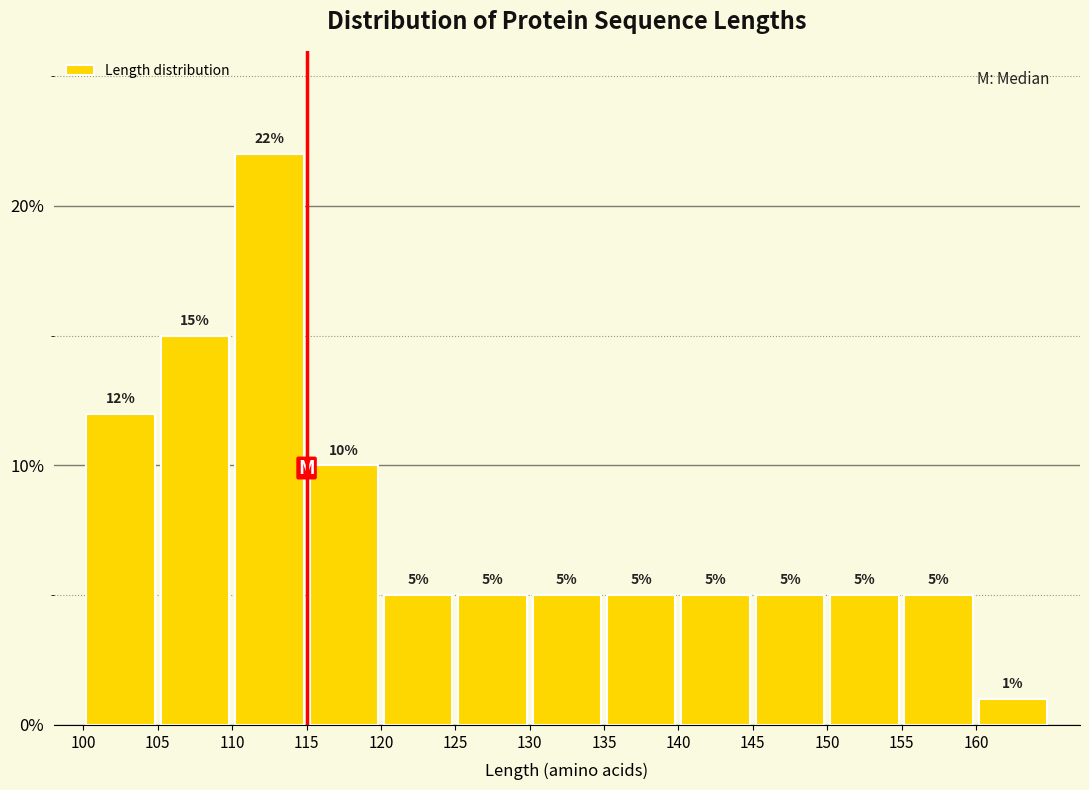

Reading left to right, list every bar in this chart as the range it spans on the x-axis followed by its height.

100 to 105: 12
105 to 110: 15
110 to 115: 22
115 to 120: 10
120 to 125: 5
125 to 130: 5
130 to 135: 5
135 to 140: 5
140 to 145: 5
145 to 150: 5
150 to 155: 5
155 to 160: 5
160 to 165: 1